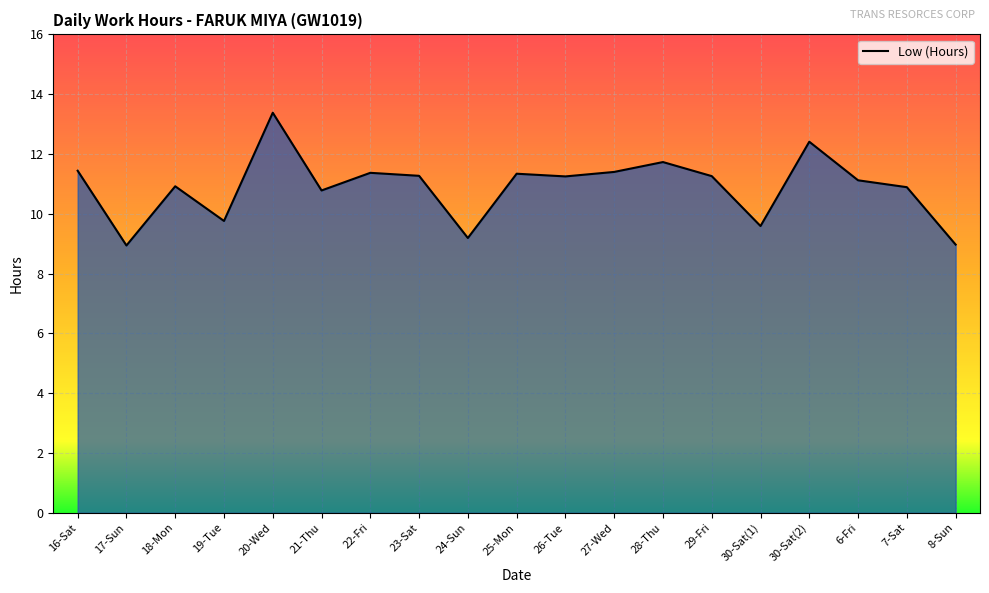

Which category has the highest value across all series?

20-Wed